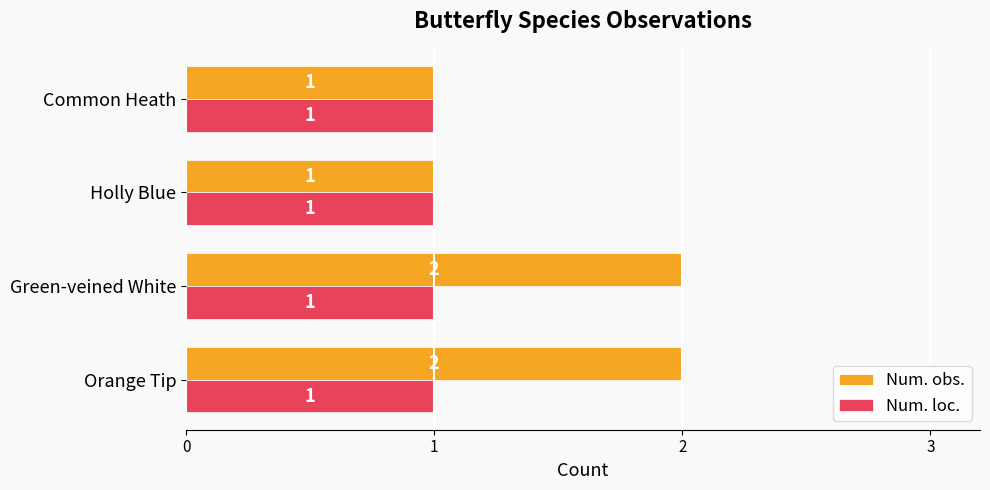

Count the number of data series in this chart.

2